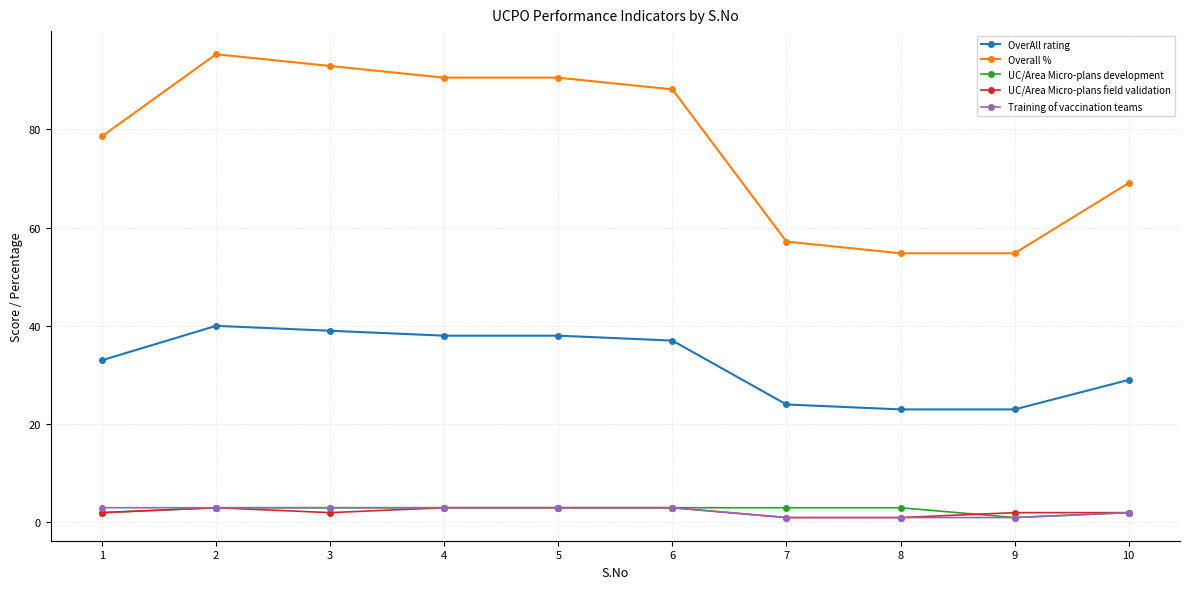

True or false: Overall % and OverAll rating intersect in this chart.

False